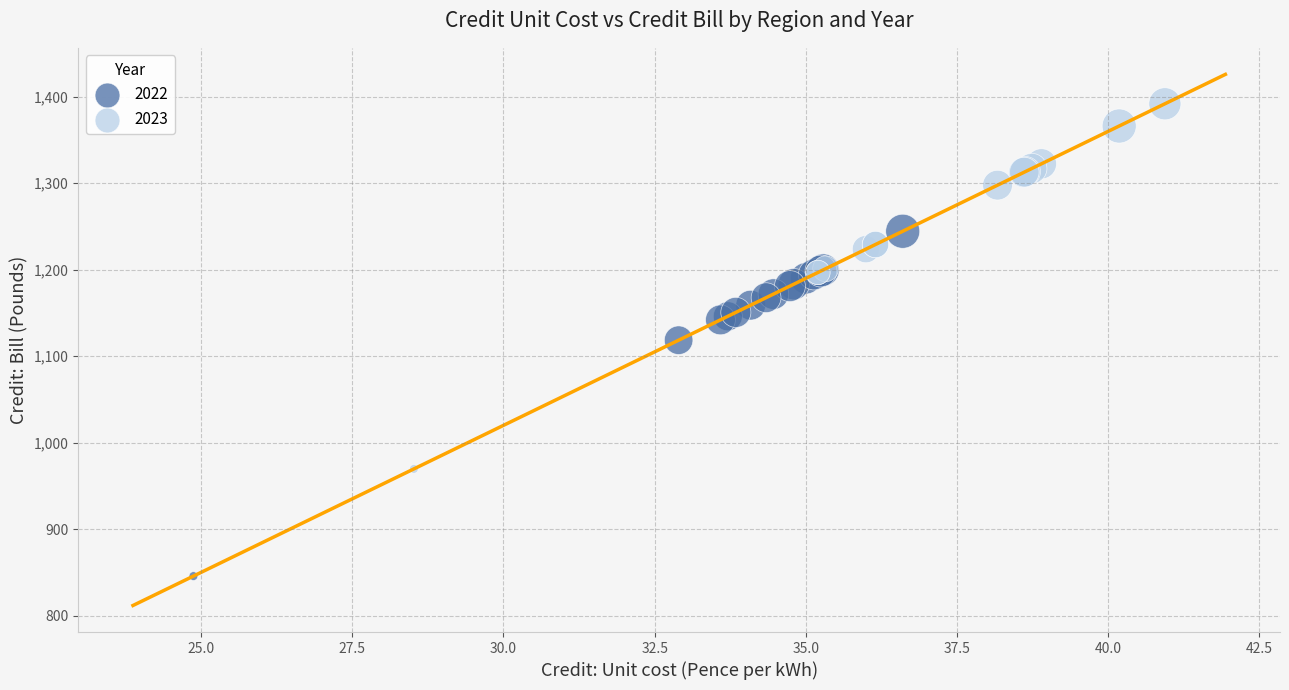

Which series has the largest Y range (max minus min)?

2023